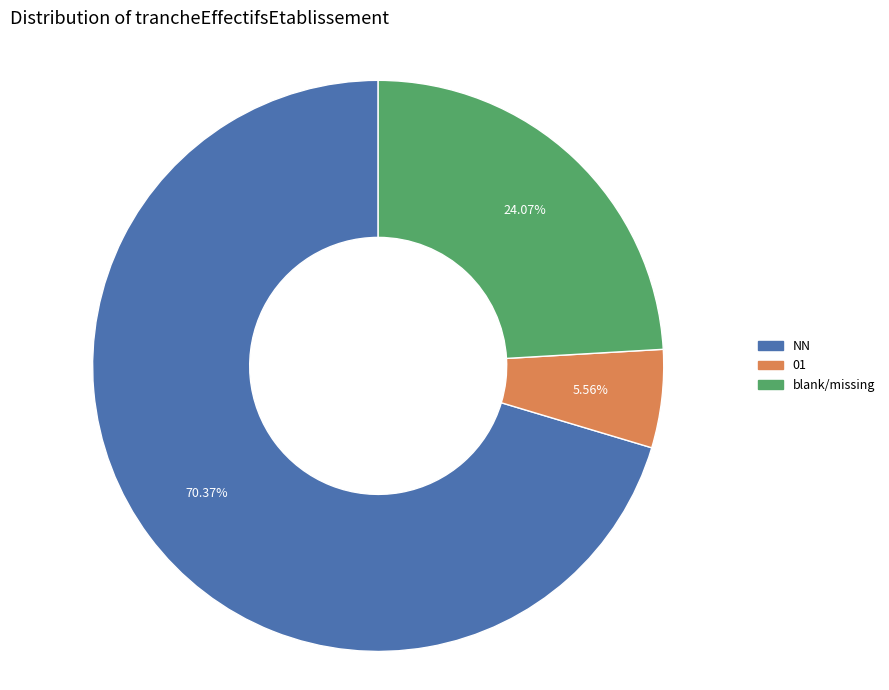

Which has a higher value, 01 or NN?

NN